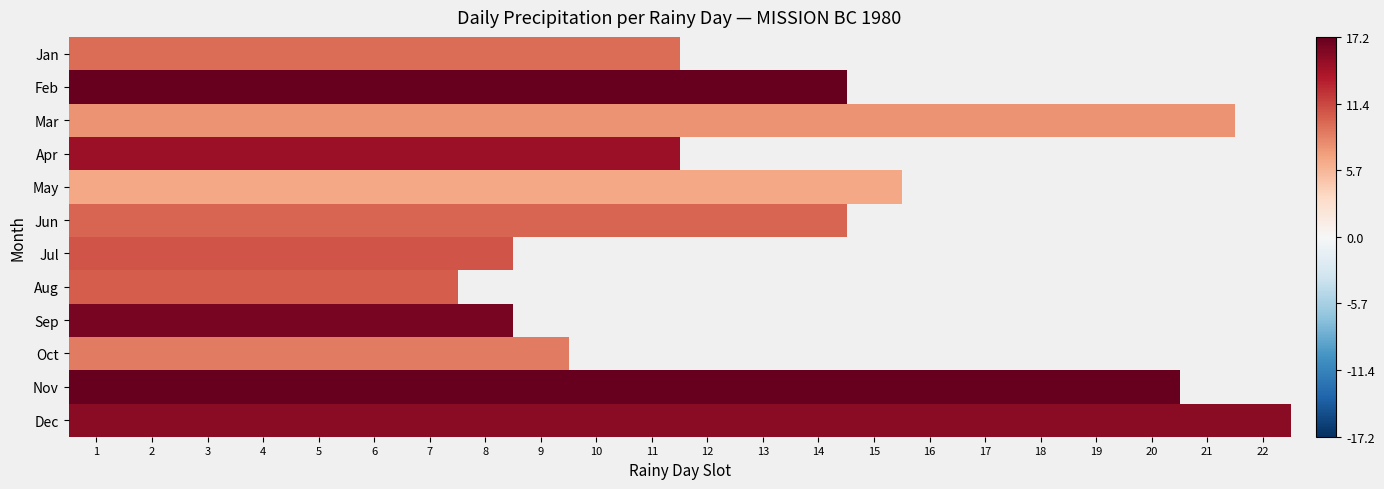

Rank the series by their maximum value, from highest to lowest.

Nov, Feb, Sep, Dec, Apr, Jul, Aug, Jun, Jan, Oct, Mar, May